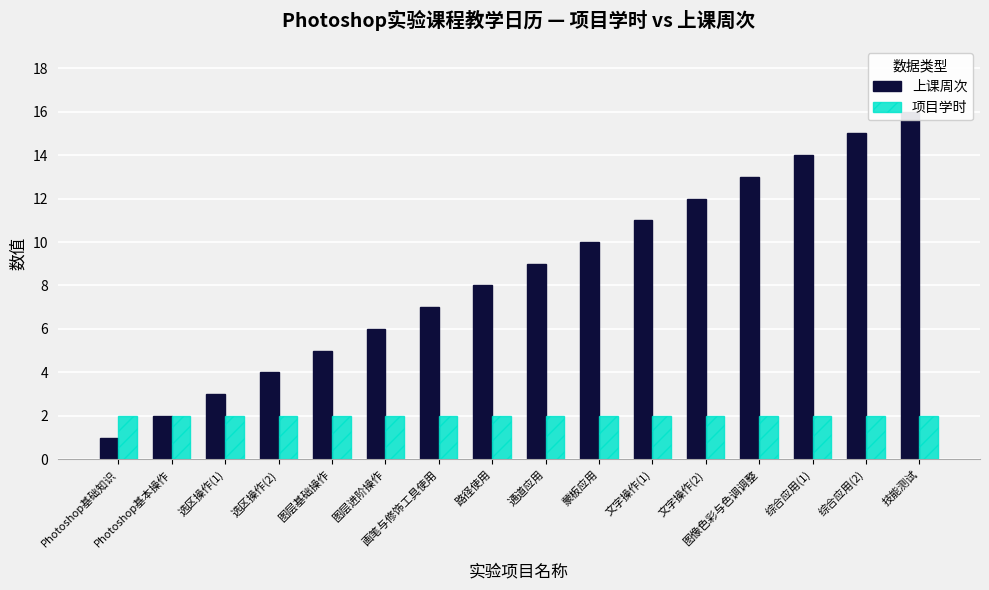

What is the label of the 15th bar from the right?

Photoshop基本操作